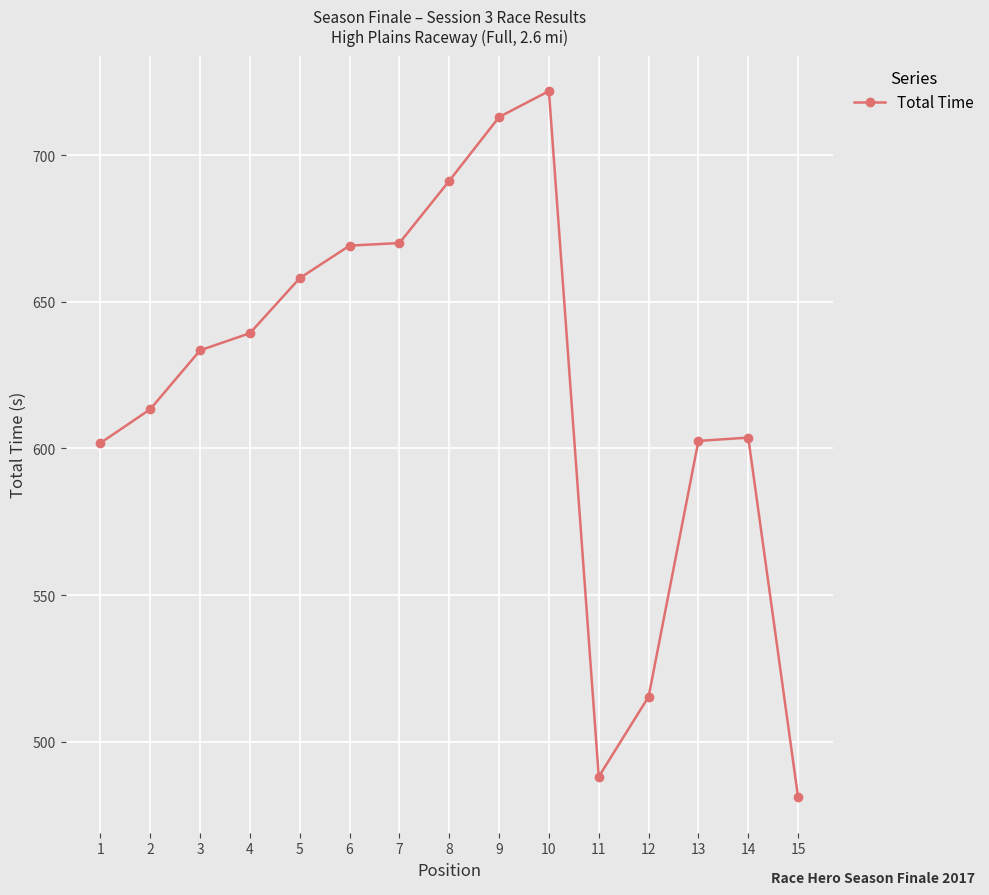

True or false: the data shows 923.8 at 12.

False